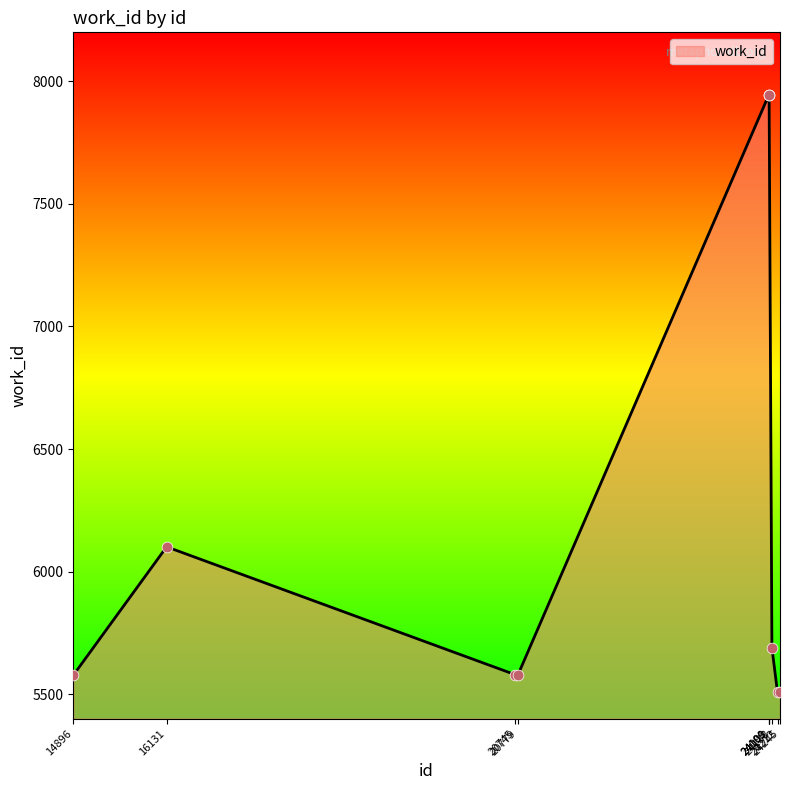

What is the ratio of the value at 24101 to the value at 24245?

1.4